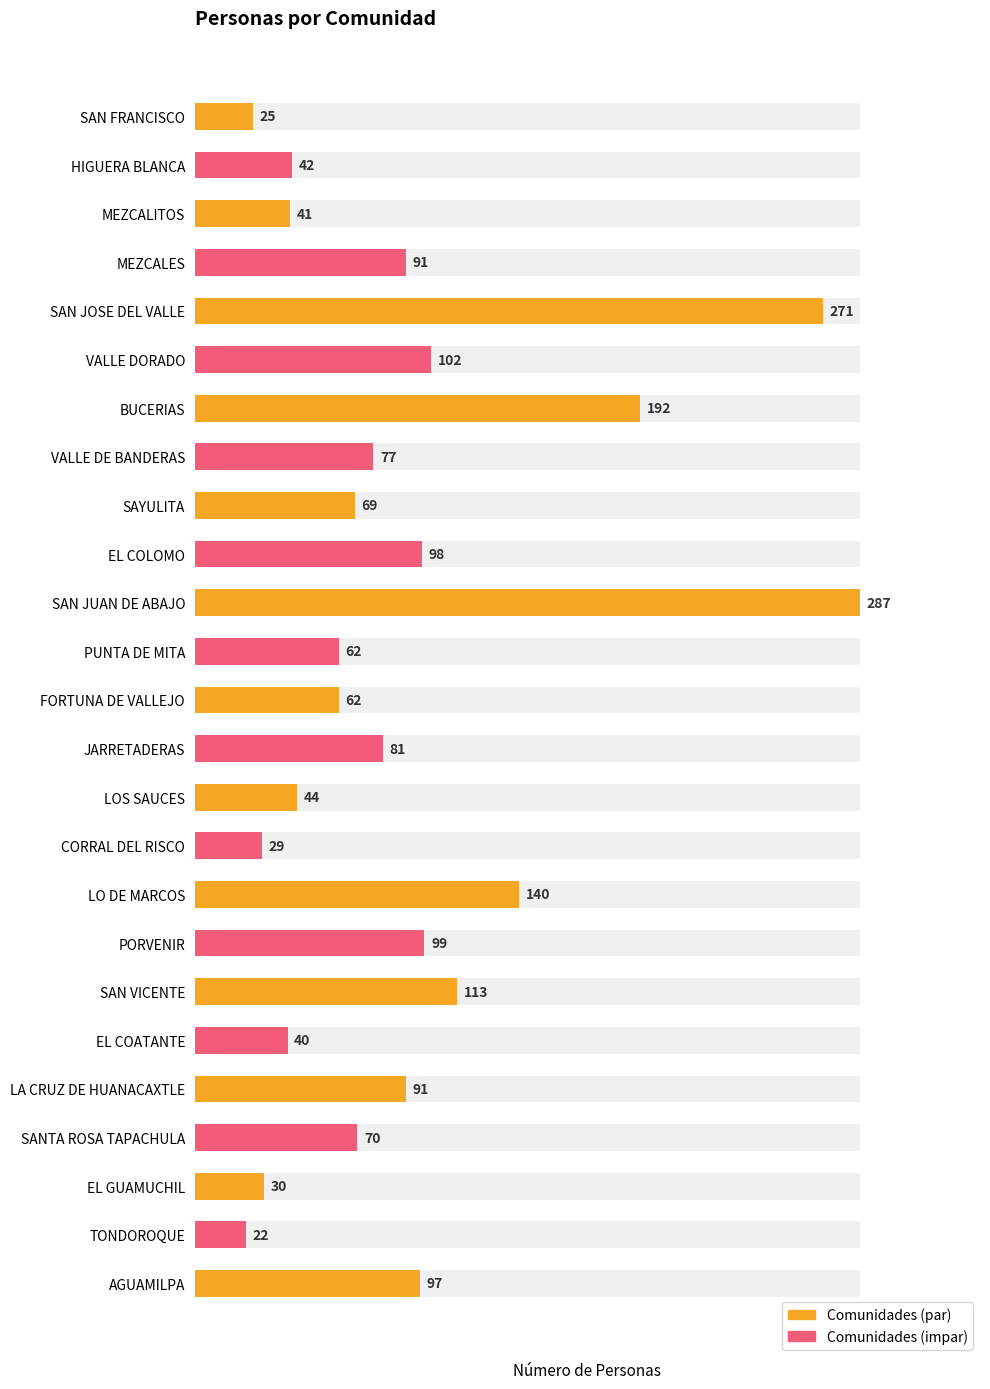

What is the value of the 1st bar from the left?

25